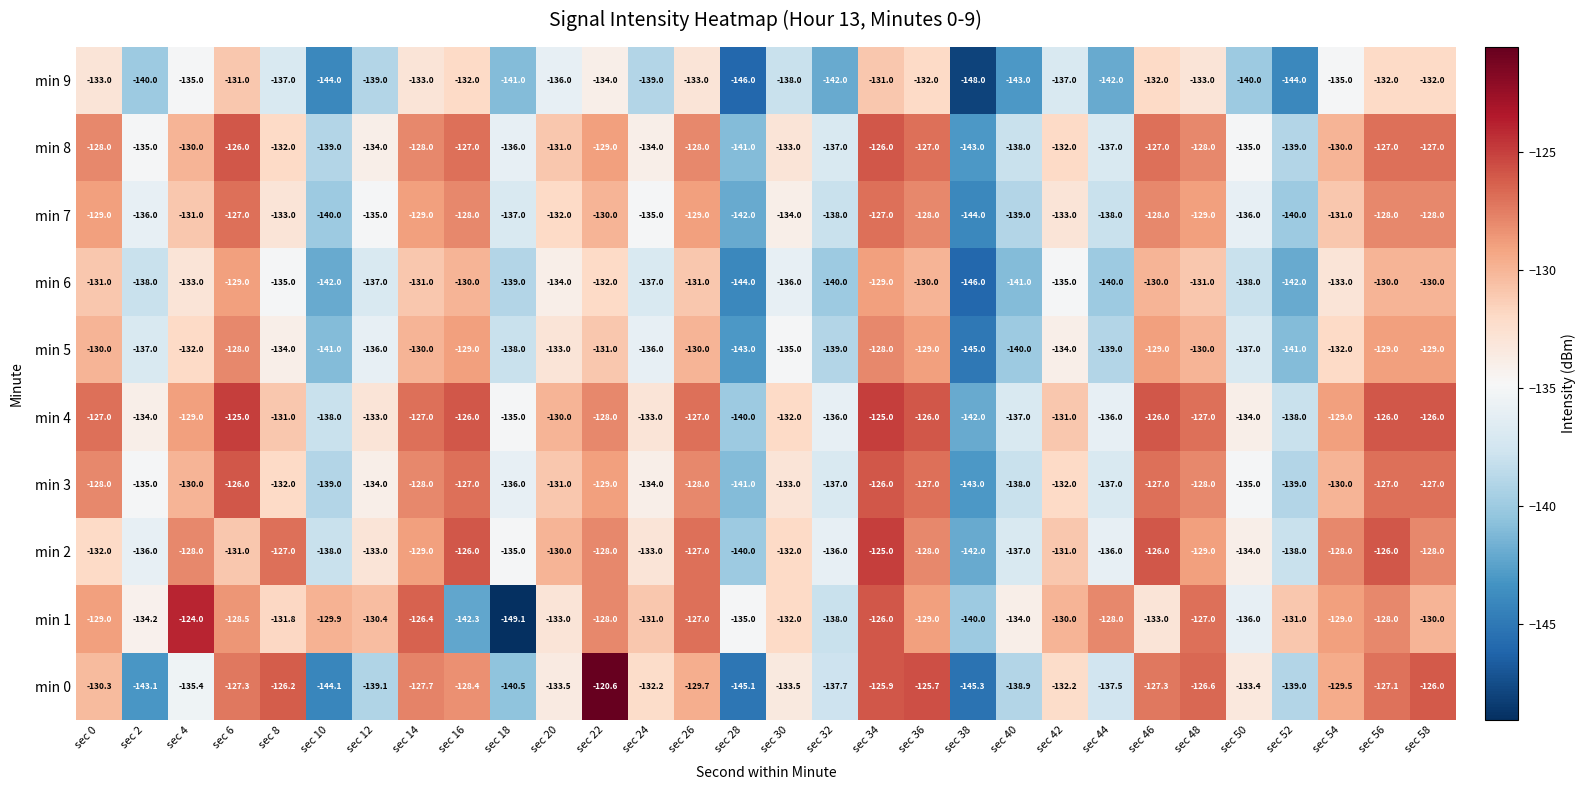

True or false: min 0 has a value of -80.3 at sec 56.

False